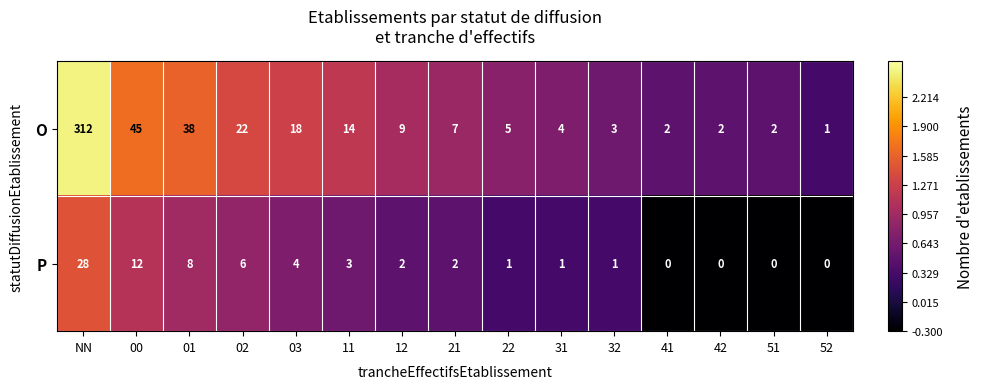

Count the number of data series in this chart.

2